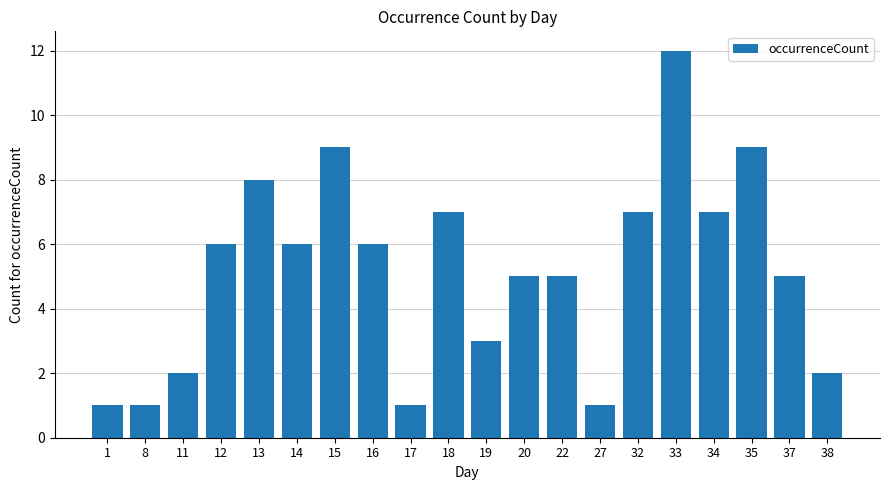

Does the chart contain stacked bars?

No